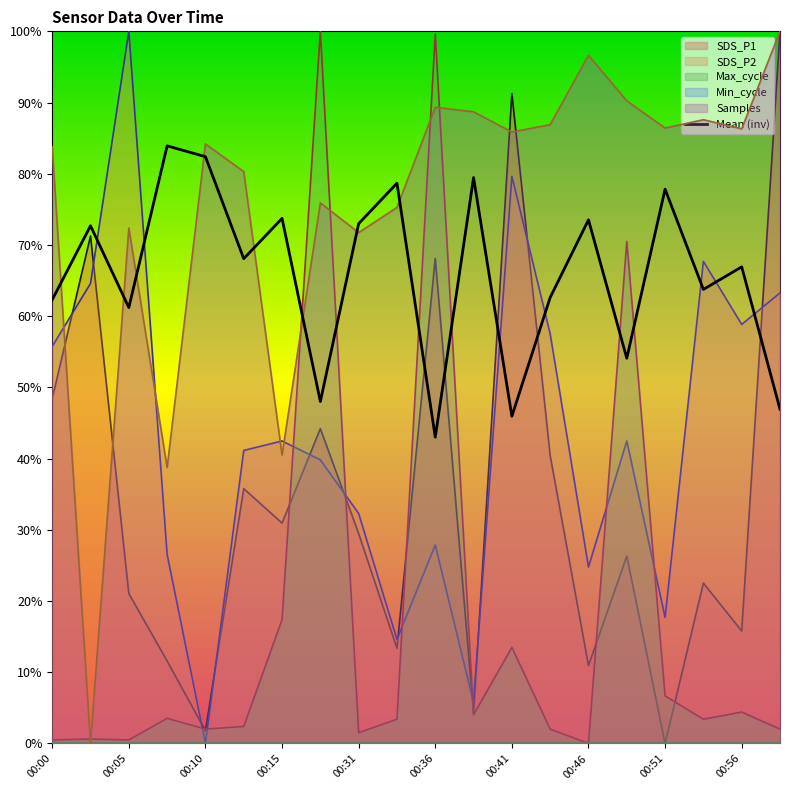

Where is Max_cycle nearest to the value 0?

00:46